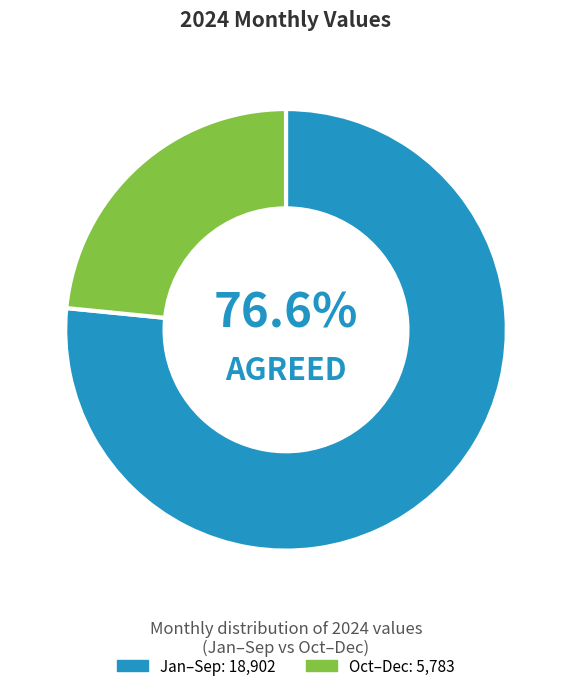

To the nearest percent, what is the difference between the largest and smallest slice percentages?

53%